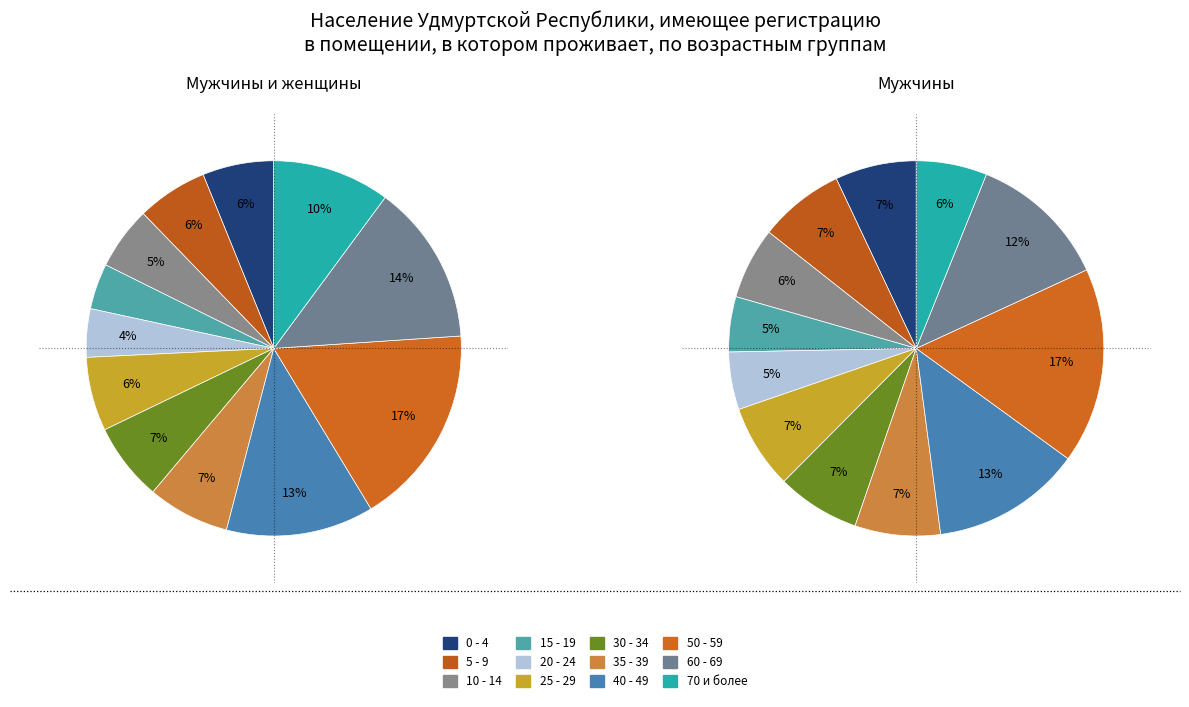

Is it true that 20 - 24 is 13% of the pie?

False